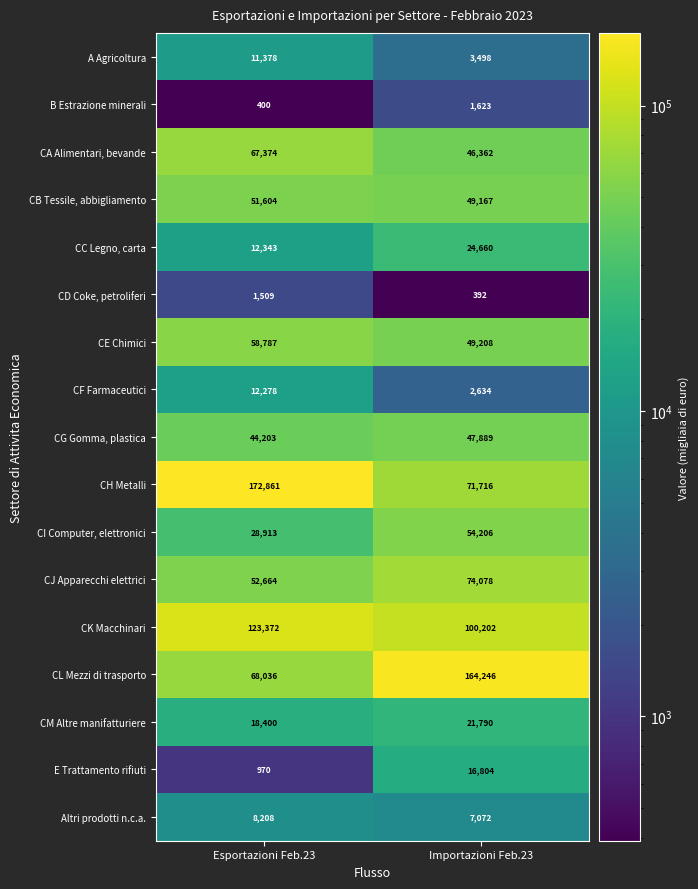

Between Esportazioni Feb.23 and Importazioni Feb.23, which series saw the biggest shift?

CH Metalli